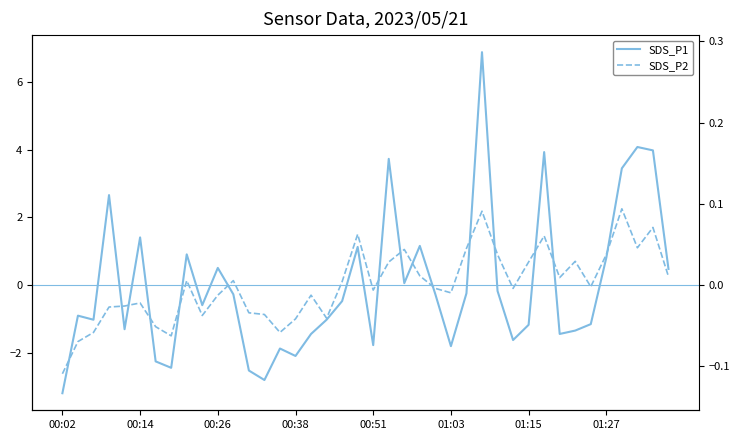

What are all the series names shown in the legend?

SDS_P1, SDS_P2